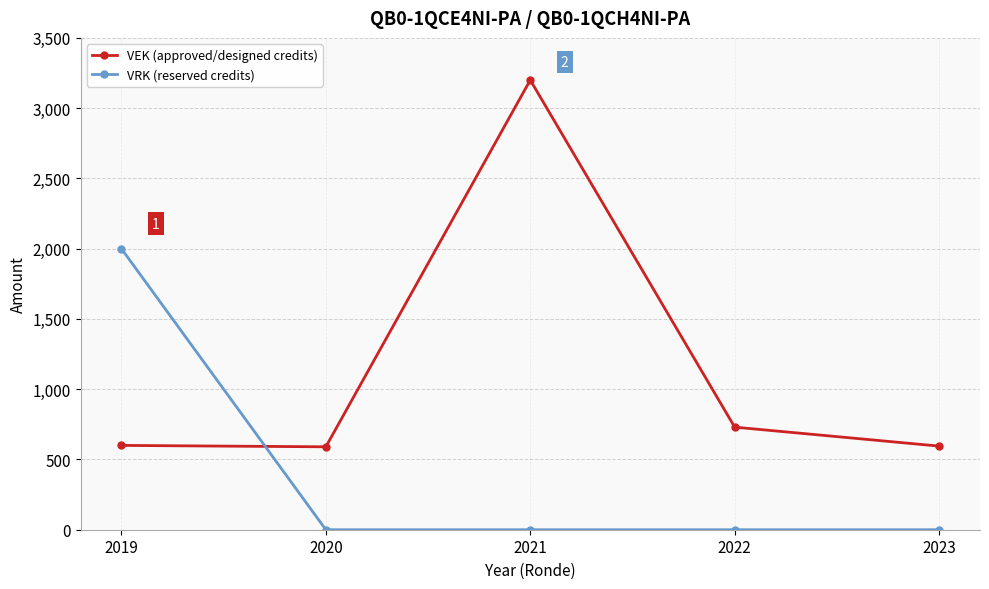

True or false: VRK (reserved credits) and VEK (approved/designed credits) intersect in this chart.

True